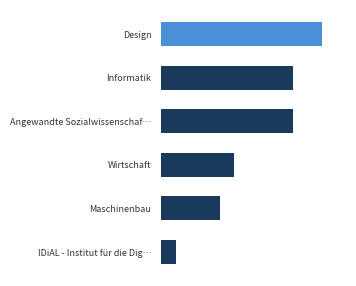

What is the greatest value displayed?

11